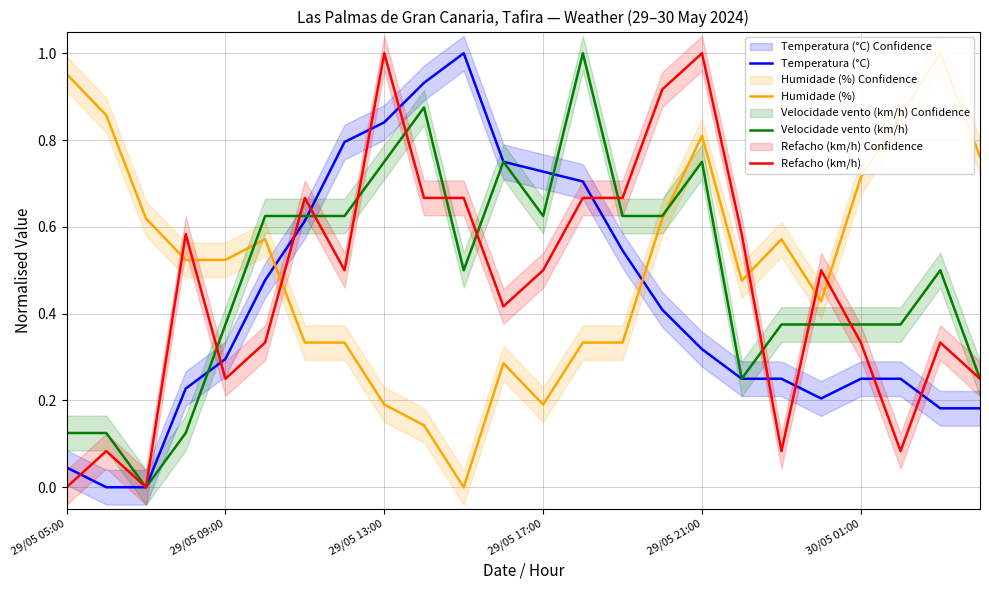

How many intersections are there between Velocidade vento (km/h) and Refacho (km/h)?

12